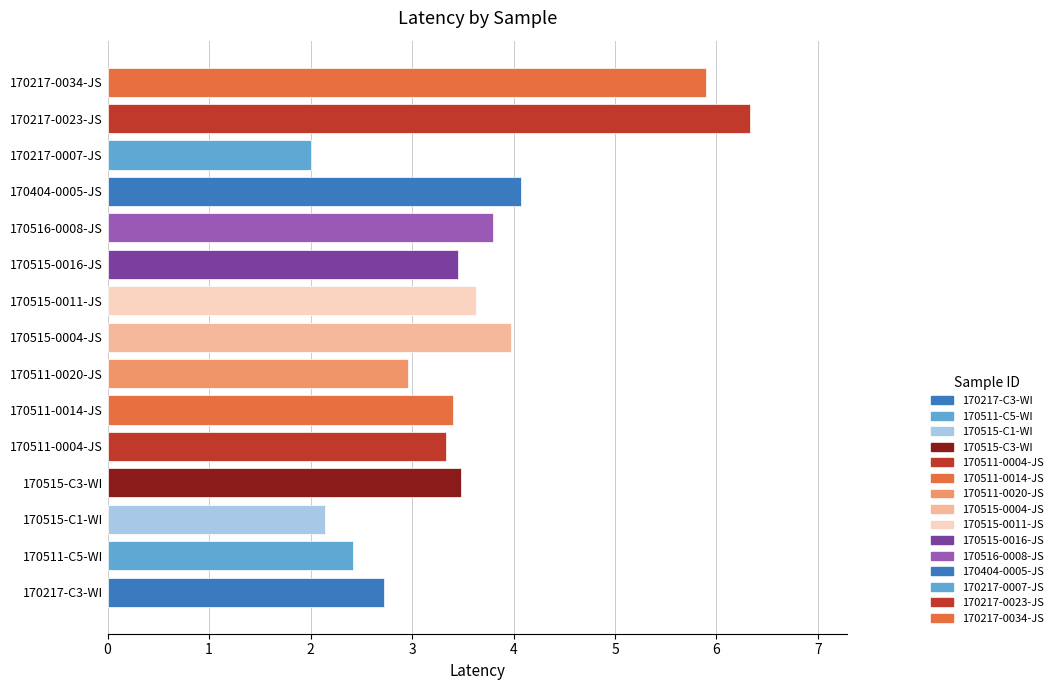

The chart shows a value of 3.3 at 170511-0004-JS. True or false?

True